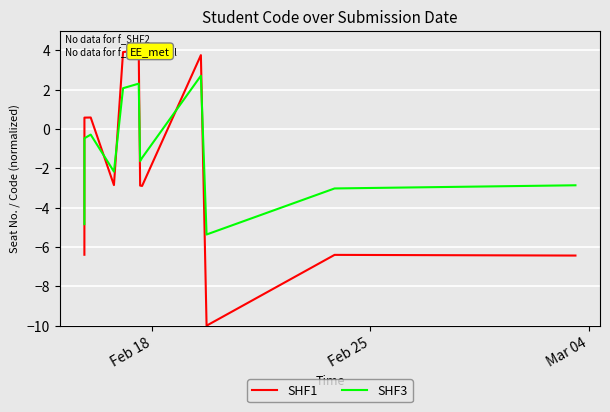

How many interior local peaks does the SHF3 series have?

3